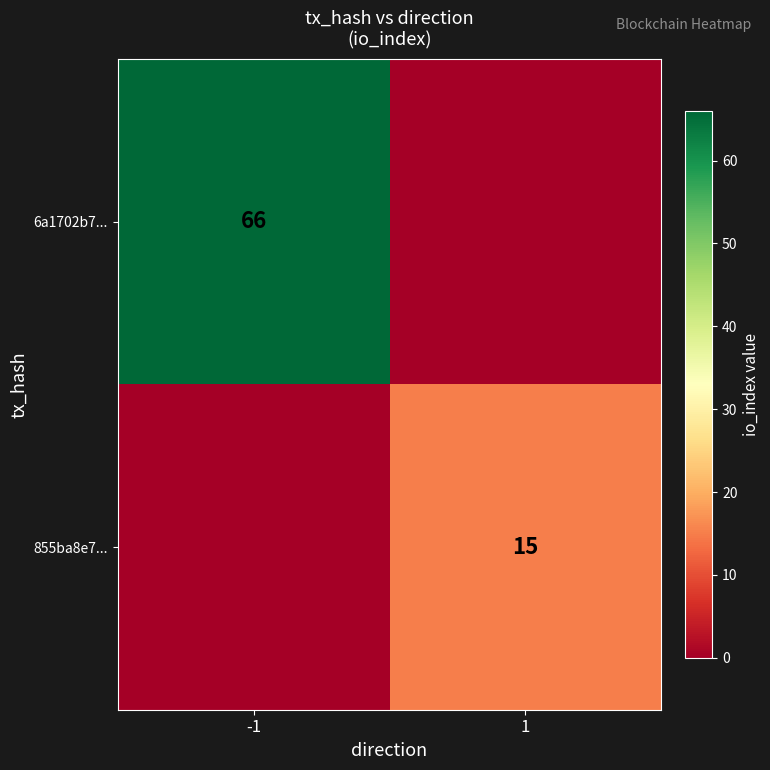

What is the spread (max minus min) of values at -1?

66